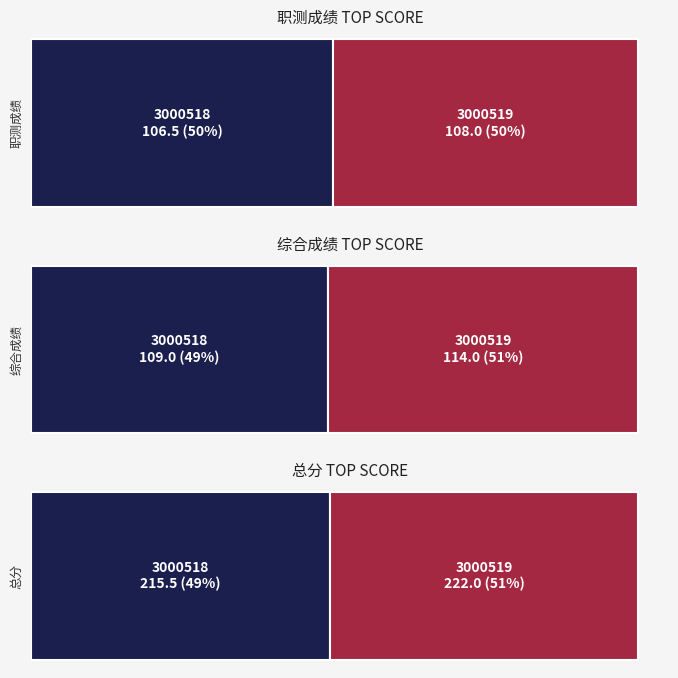

What is the difference between the maximum and minimum values in the 综合成绩 series?

5.0